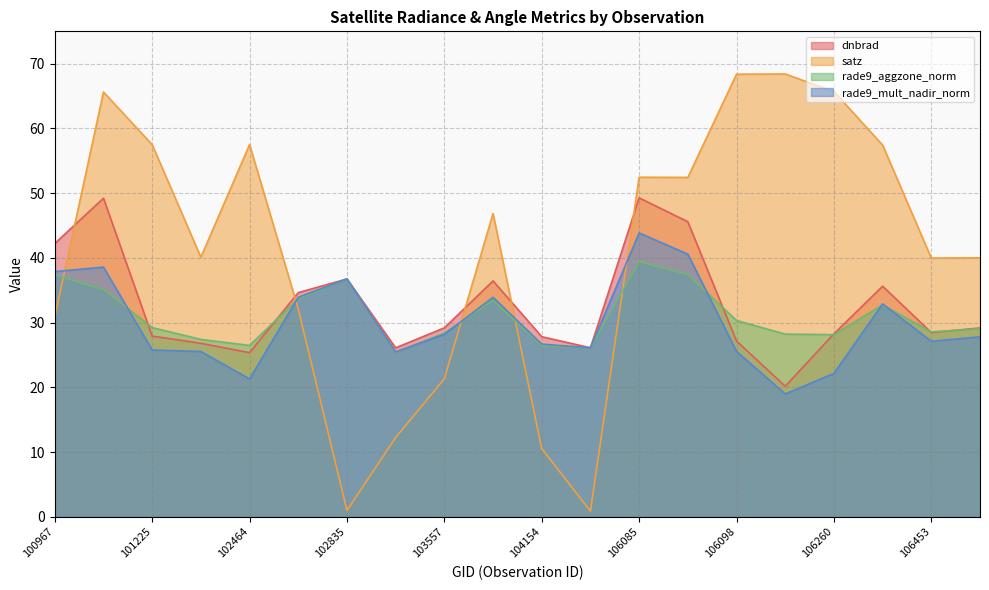

Reading right to left, list all the values displayed in this chart.

dnbrad: 29.2	28.5	35.6	28.3	20.2	27.1	45.6	49.3	26.1	27.8	36.4	29.2	26.1	36.7	34.6	25.4	26.8	27.9	49.2	42.2
satz: 40.0	40.0	57.4	65.7	68.4	68.4	52.4	52.5	0.9	10.5	46.8	21.3	12.2	1.0	32.1	57.5	40.1	57.5	65.6	30.9
rade9_aggzone_norm: 29.1	28.6	32.7	28.1	28.2	30.3	37.4	39.4	26.1	26.4	33.4	28.4	25.4	36.7	33.7	26.5	27.4	29.2	35.1	37.4
rade9_mult_nadir_norm: 27.8	27.1	32.9	22.1	19.0	25.6	40.6	43.8	26.1	26.7	33.9	28.2	25.5	36.7	33.9	21.3	25.5	25.8	38.6	37.9